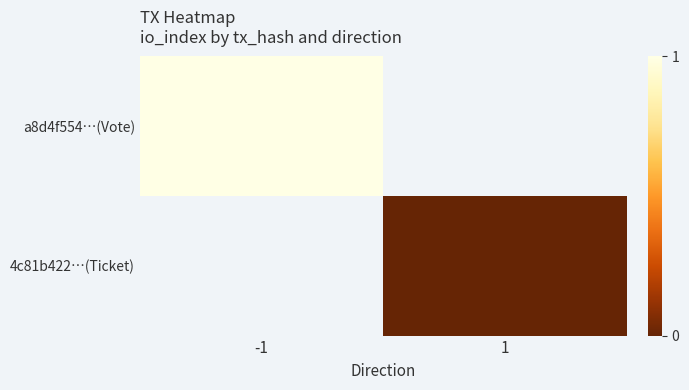

List the series in order of their peak value, highest first.

a8d4f554…(Vote), 4c81b422…(Ticket)